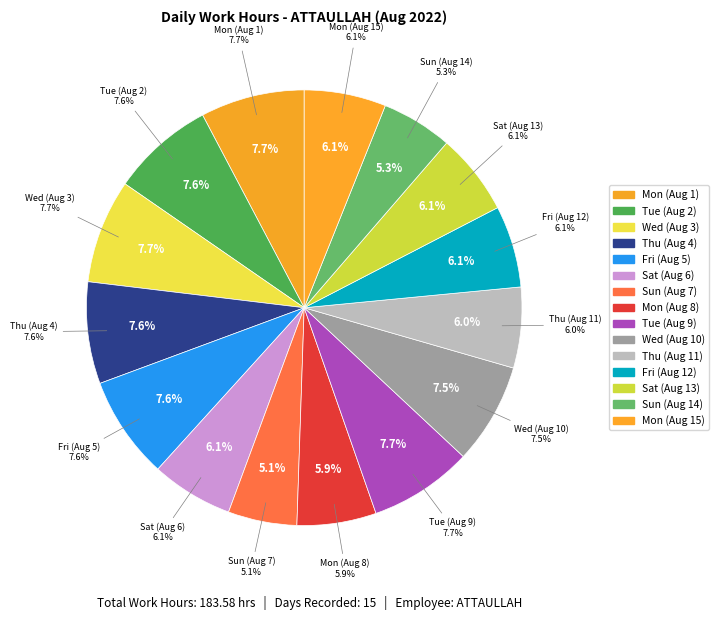

Which category has the biggest portion of the pie?

Mon (Aug 1)